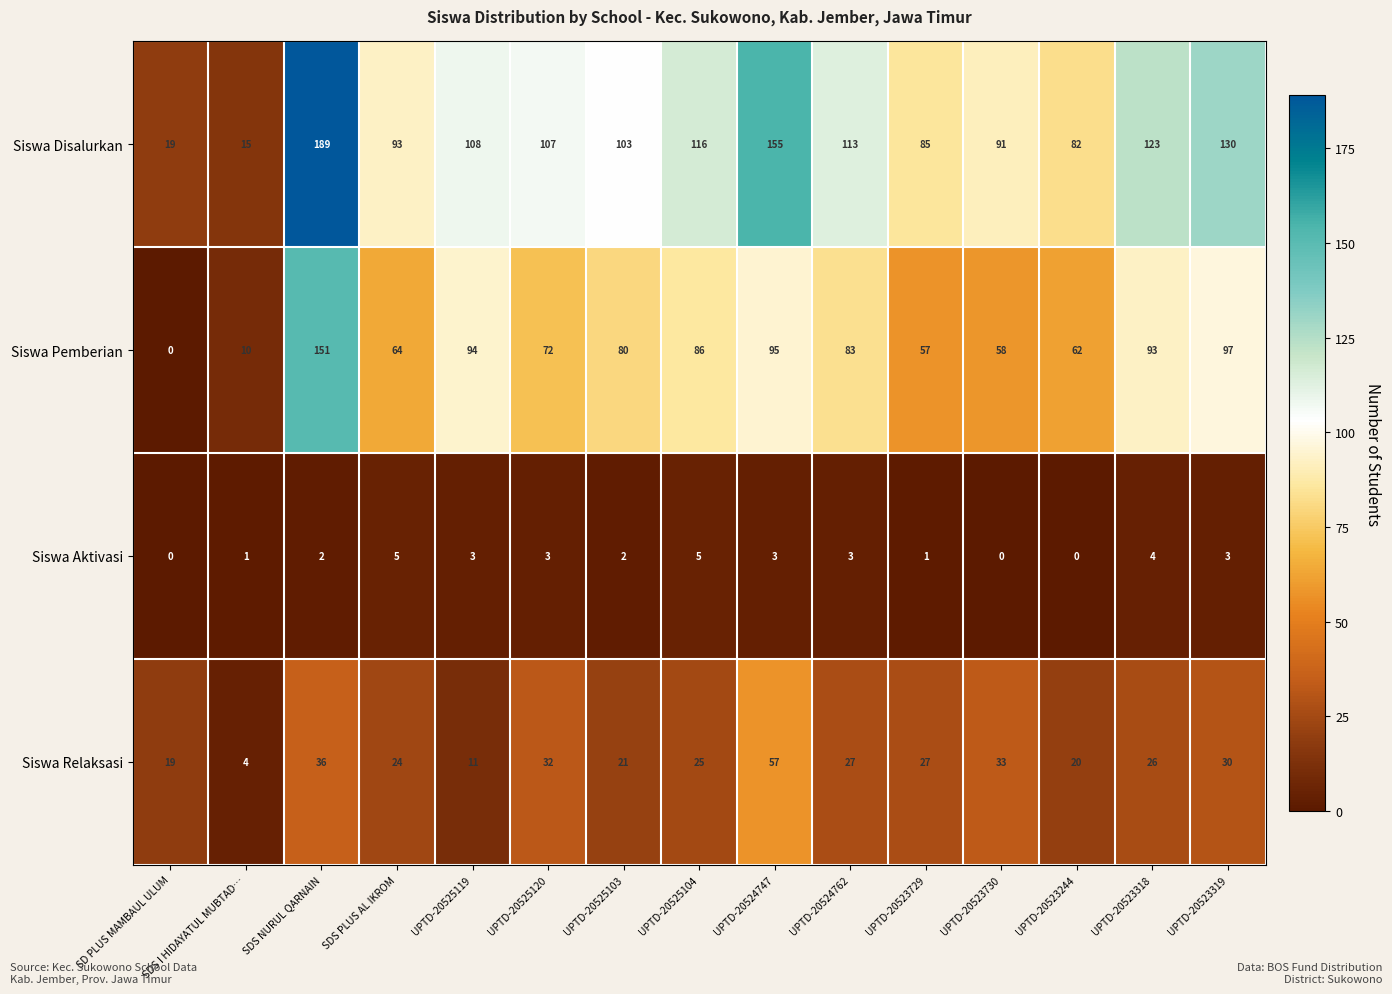

At which category is the sum across all series the highest?

SDS NURUL QARNAIN